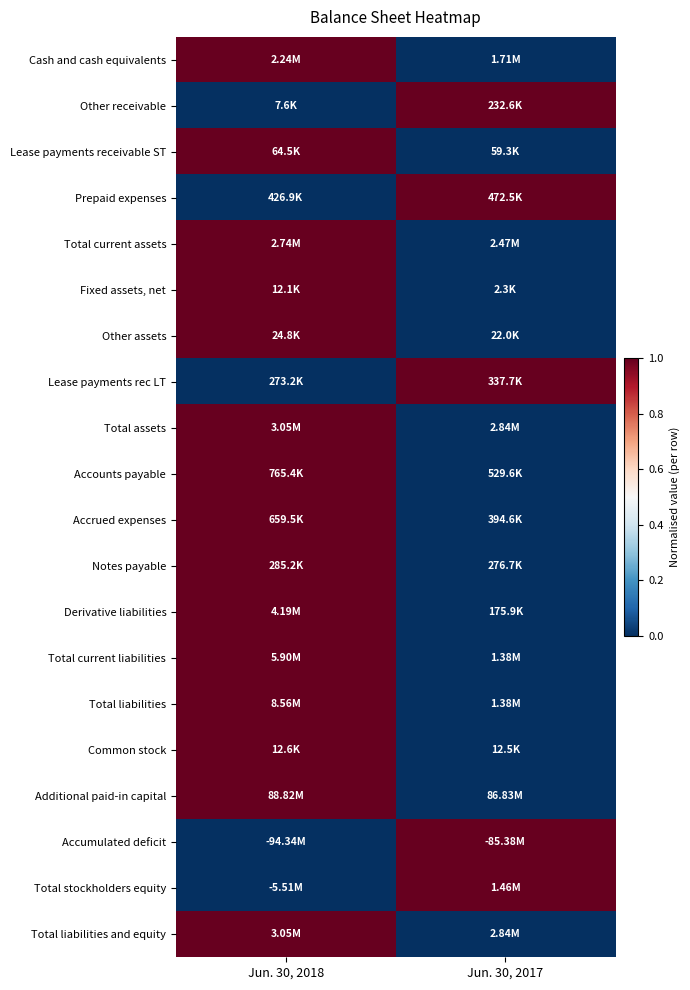

Which category has the lowest value across all series?

Jun. 30, 2017